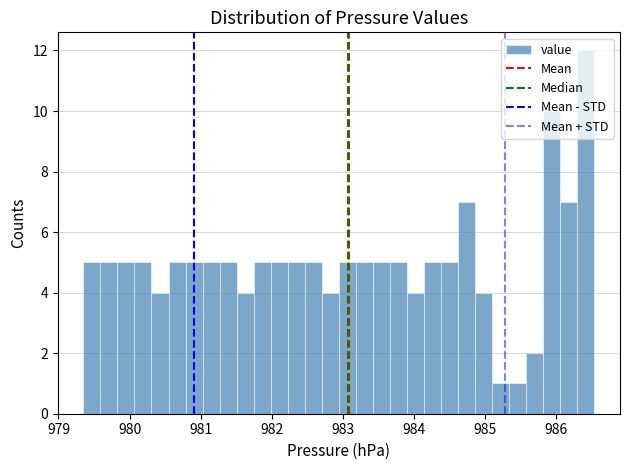

Around what value on the x-axis is the tallest bar? Give the approximate position of its centre, as read against the axis.

986.4